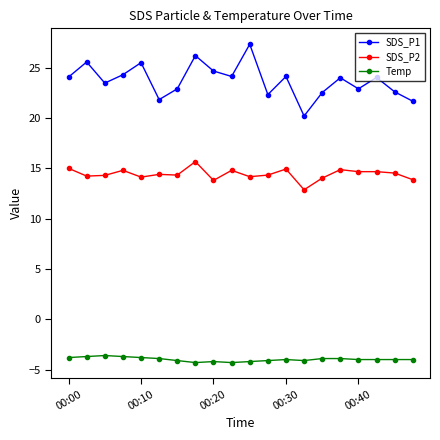

What is the difference between the maximum and second lowest values in the SDS_P1 series?

5.7